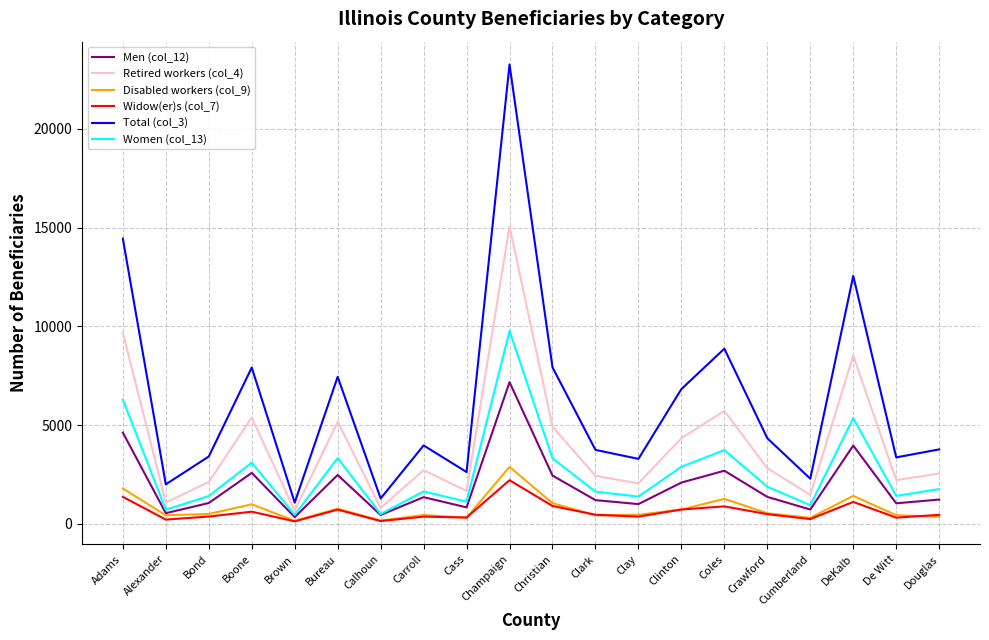

Rank the series by their maximum value, from lowest to highest.

Widow(er)s (col_7), Disabled workers (col_9), Men (col_12), Women (col_13), Retired workers (col_4), Total (col_3)